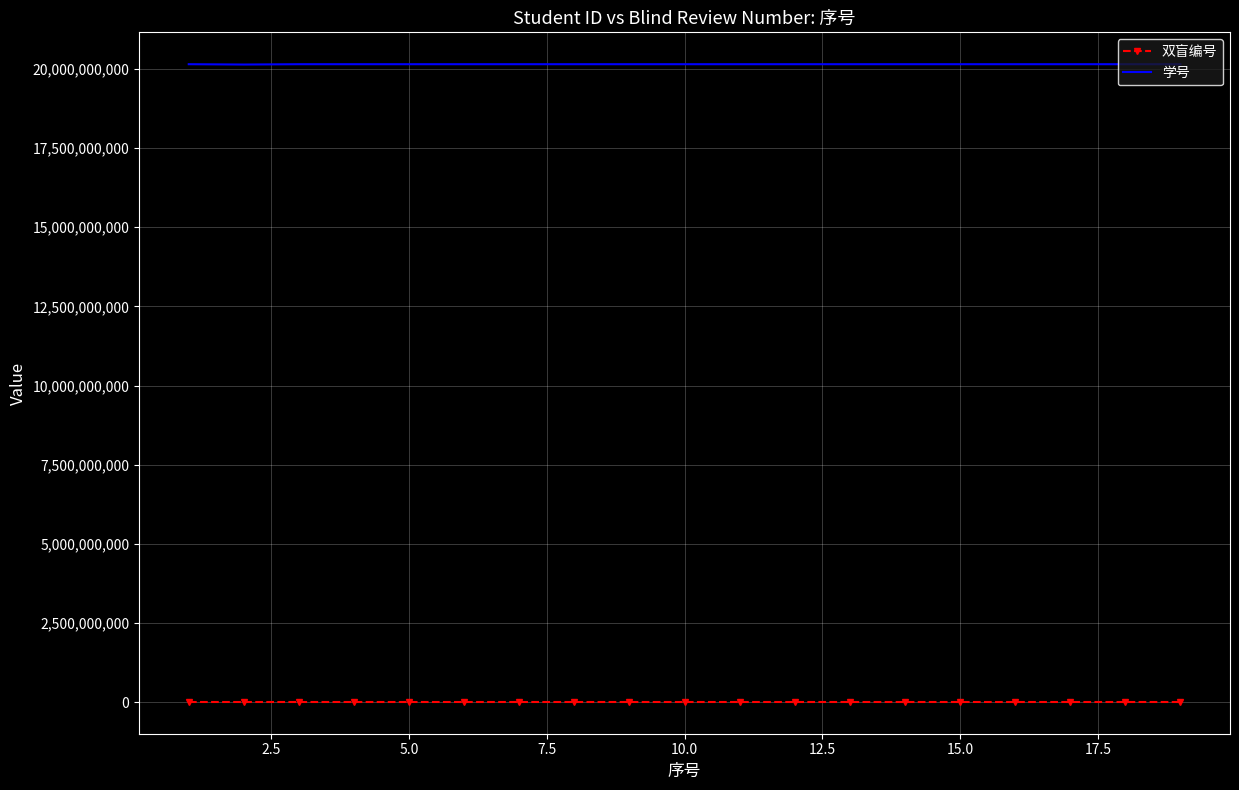

Rank the series by their average value, from highest to lowest.

学号, 双盲编号